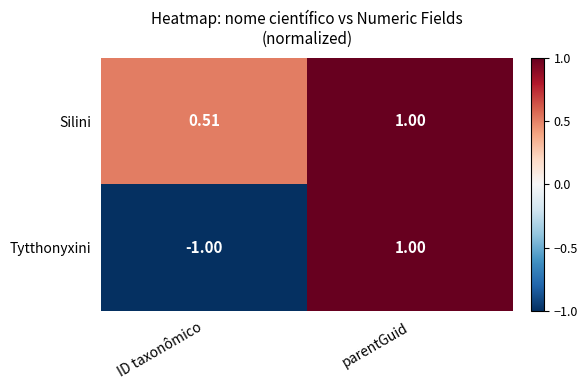

Count the number of data series in this chart.

2